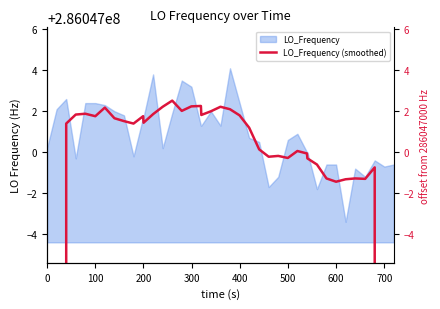

True or false: the data has more than 0 interior local peaks.

True